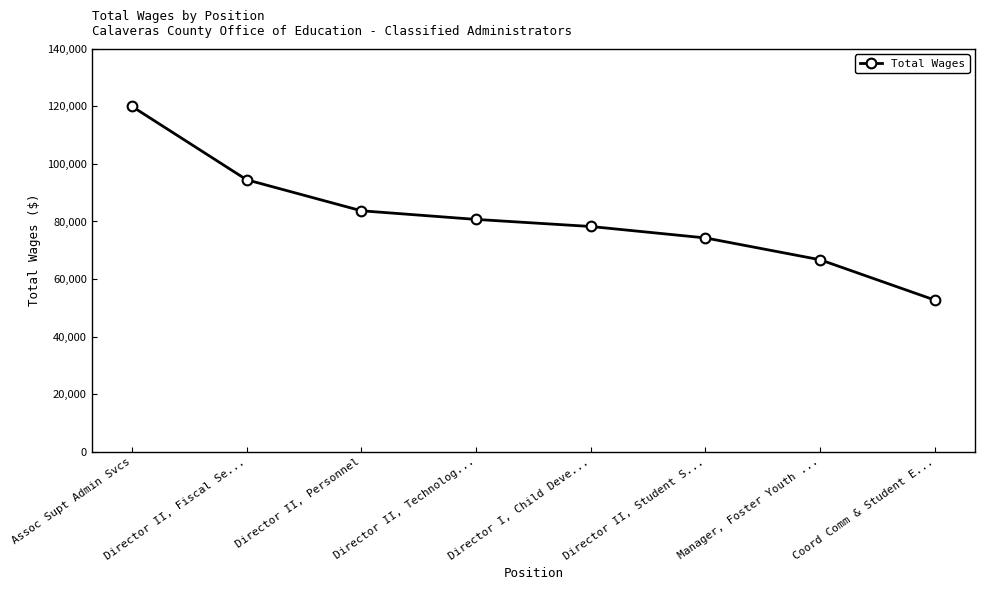

True or false: the data shows 94514 at Director II, Fiscal Se....

True